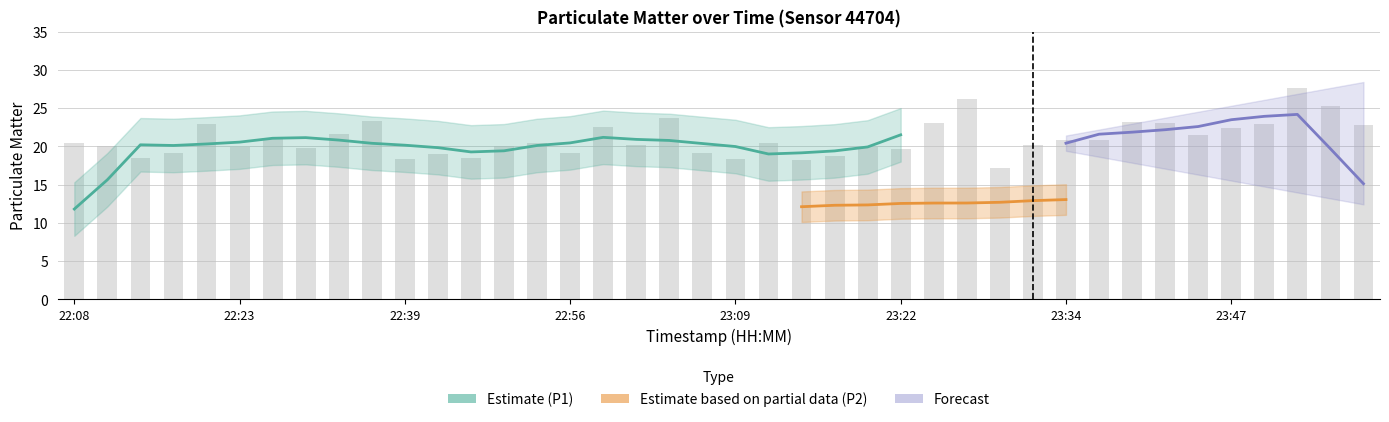

Approximately how many times larger is the value at 23:19 compared to 23:09?

1.1